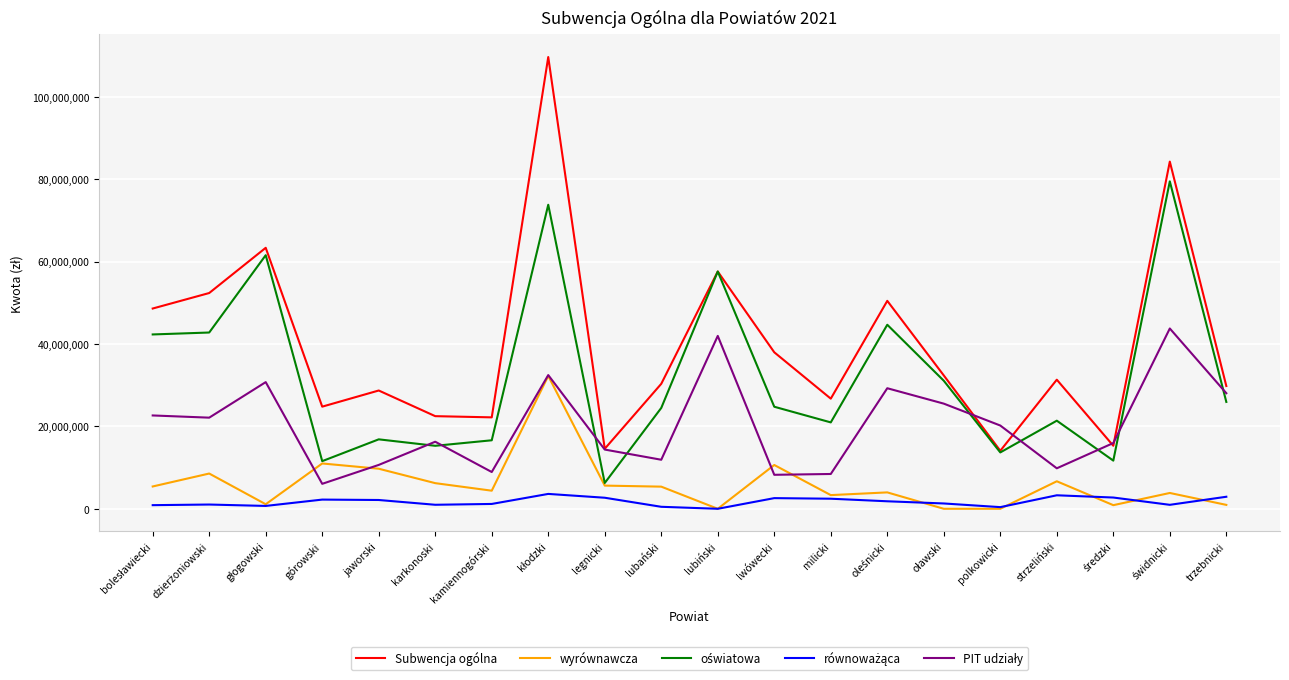

Which series has the largest total across all categories?

Subwencja ogólna